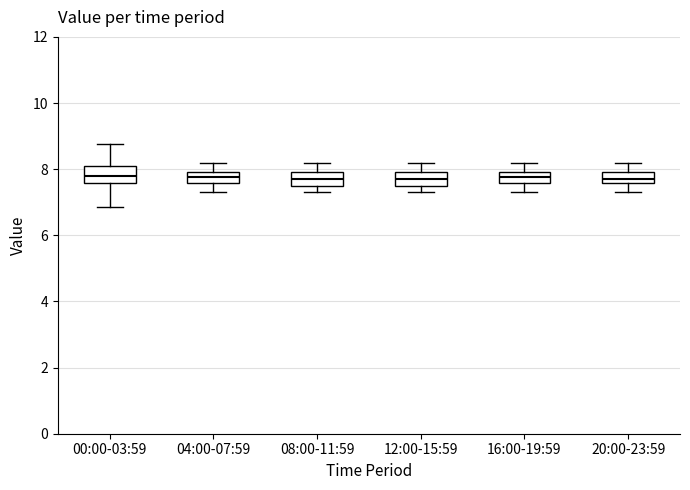

Reading left to right, transcribe this box plot: for each box, give where its median line is, the range the box spans, and where its two whiskers end, as read against the y-axis. The values are not printed on the chart, so give them approximately, as read against the axis.

00:00-03:59: median 7.8, box 7.6 to 8.2, whiskers 6.8 to 8.8
04:00-07:59: median 7.8, box 7.6 to 8.0, whiskers 7.4 to 8.2
08:00-11:59: median 7.8, box 7.6 to 8.0, whiskers 7.4 to 8.2
12:00-15:59: median 7.8, box 7.6 to 8.0, whiskers 7.4 to 8.2
16:00-19:59: median 7.8, box 7.6 to 8.0, whiskers 7.4 to 8.2
20:00-23:59: median 7.8, box 7.6 to 8.0, whiskers 7.4 to 8.2